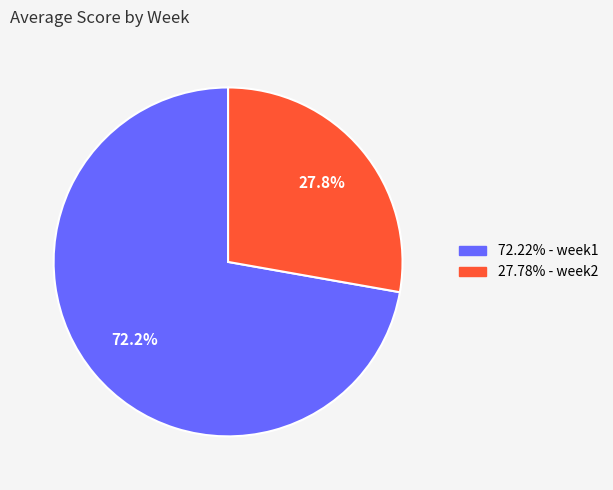

Does any single category account for the majority?

Yes